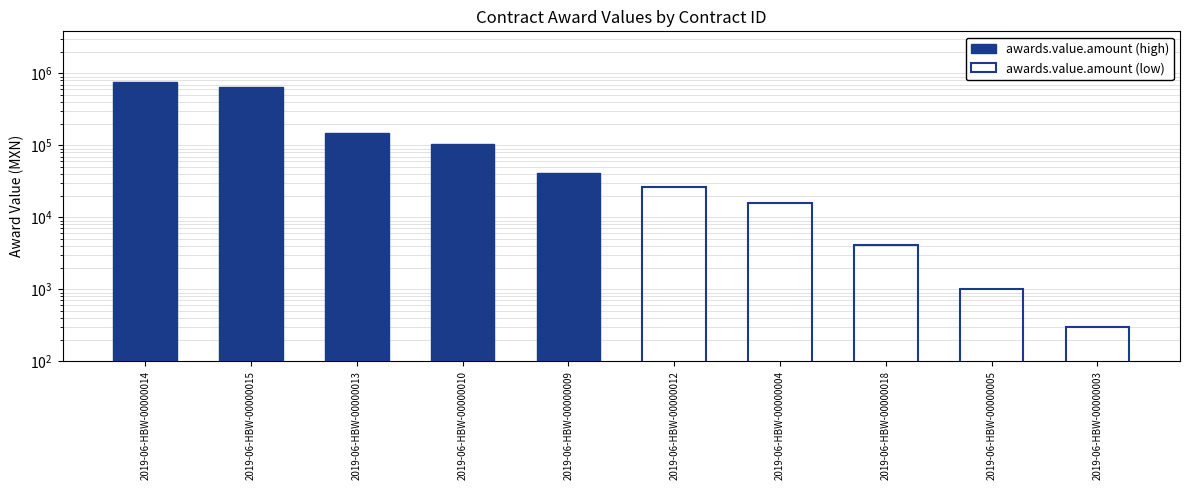

At which label is awards.value.amount (high) closest to 405307?

2019-06-HBW-00000015